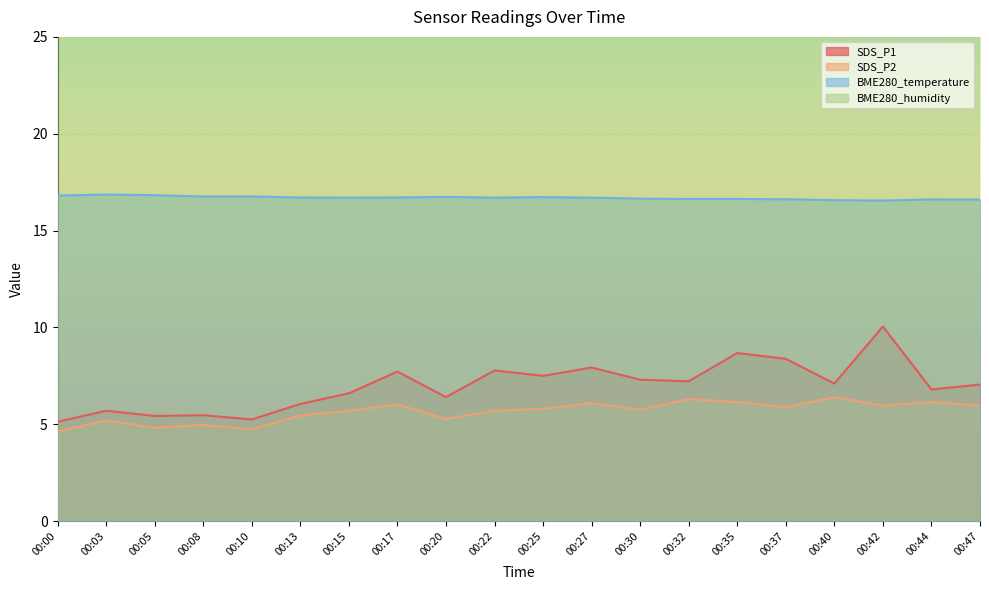

True or false: SDS_P2 and BME280_temperature cross at least once.

False